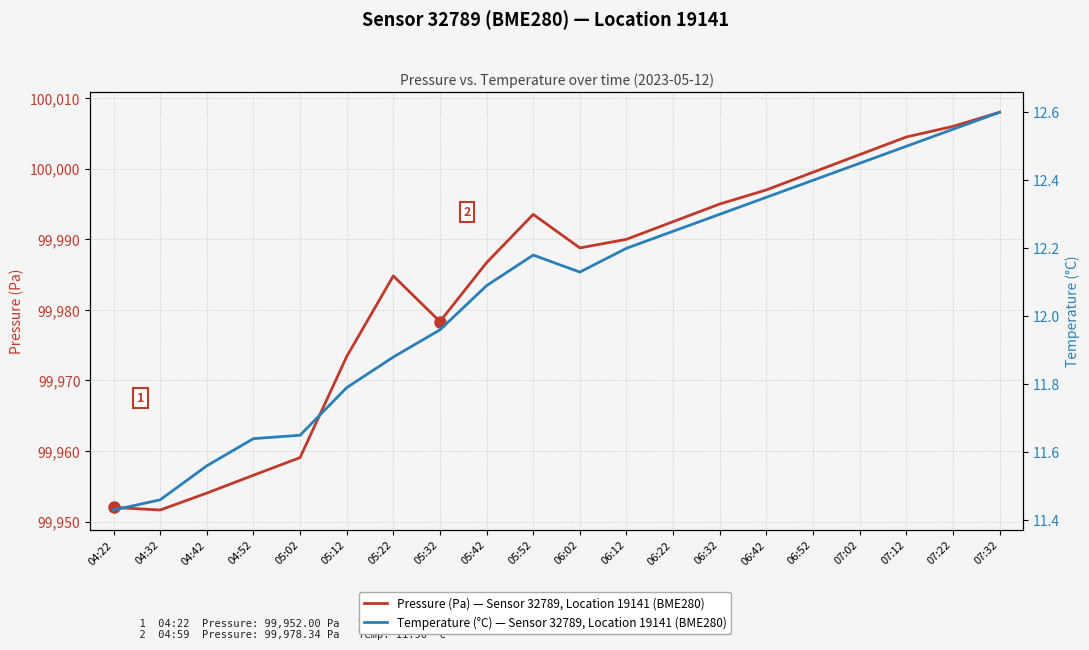

At which category is the sum across all series the highest?

07:32